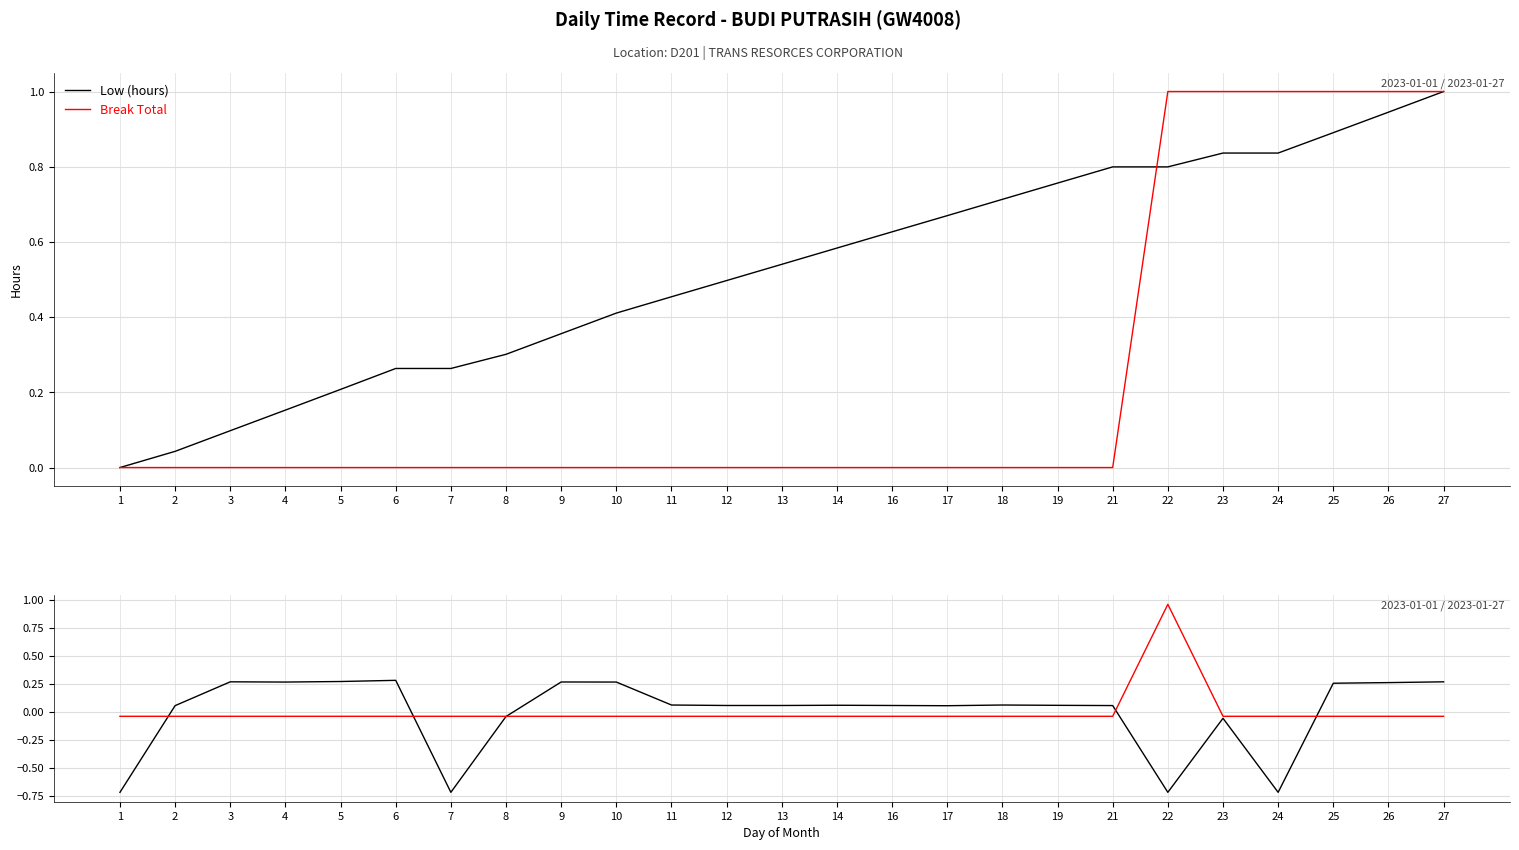

At which category does Low (hours) reach its first local peak?

3